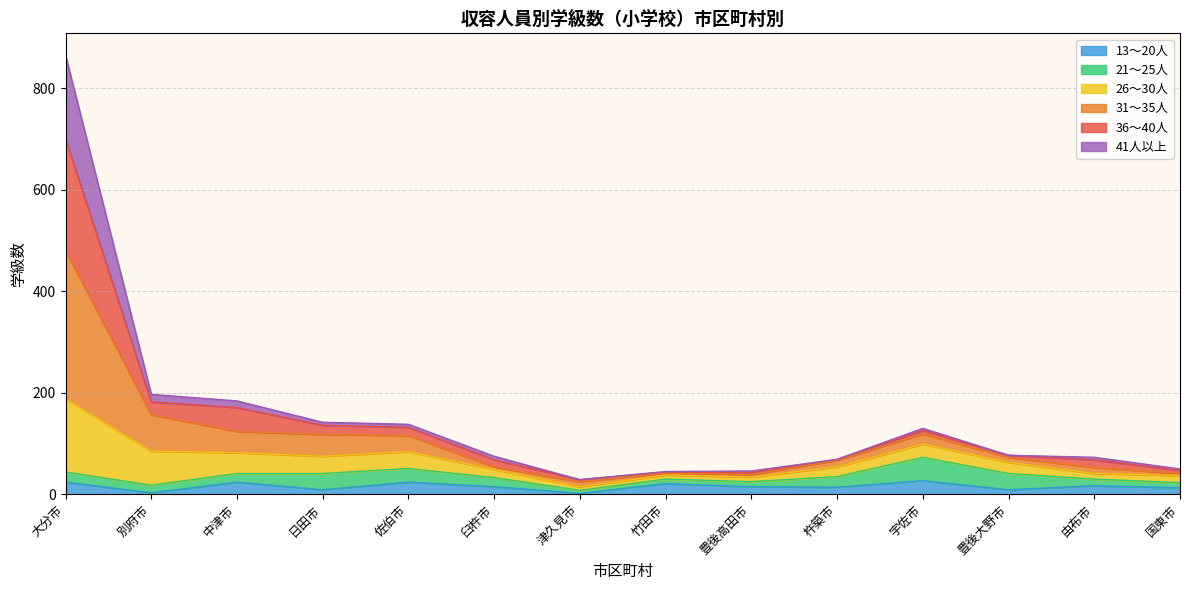

At which category is the sum across all series the highest?

大分市